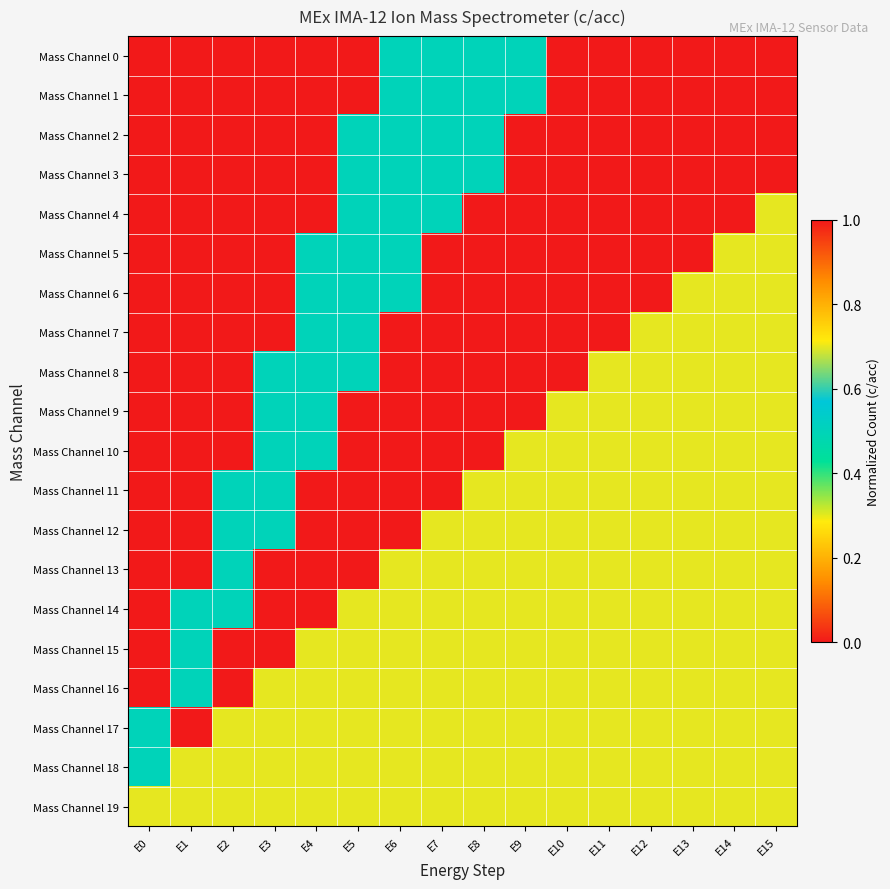

How many data points does each series have?

16